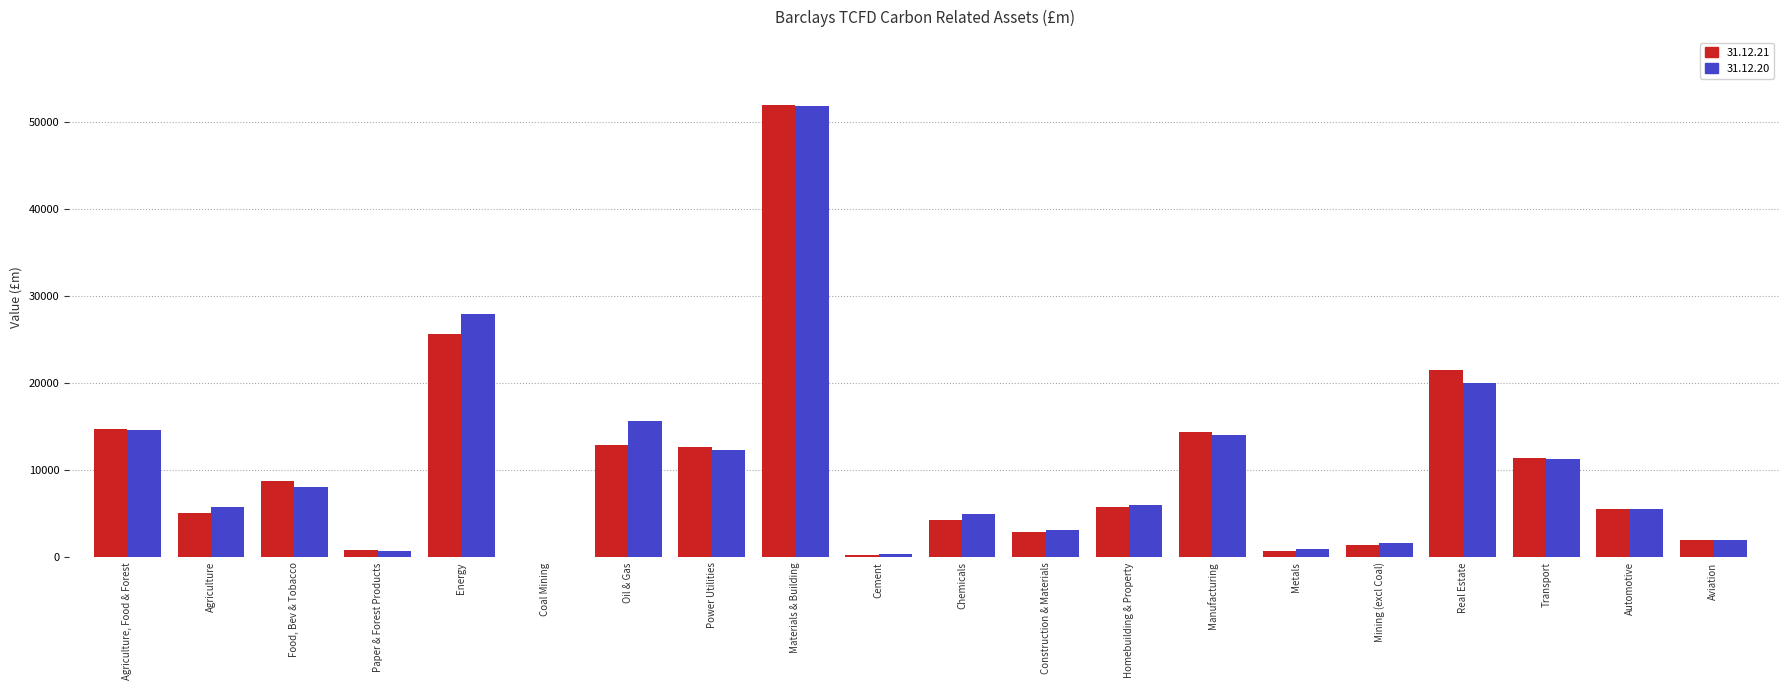

What is the maximum value shown in the chart?

51960.4